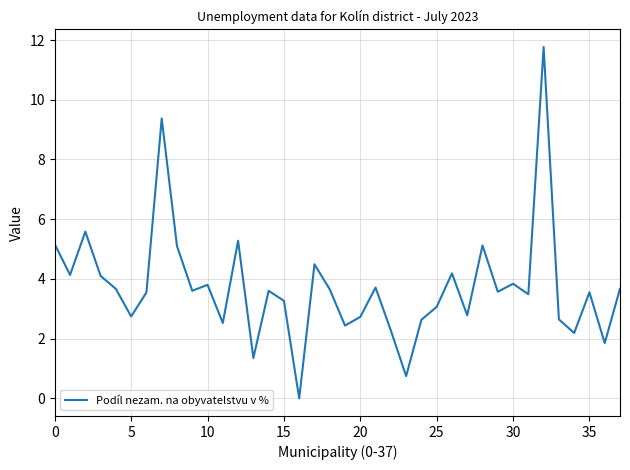

What is the difference between the maximum and minimum values?

11.8